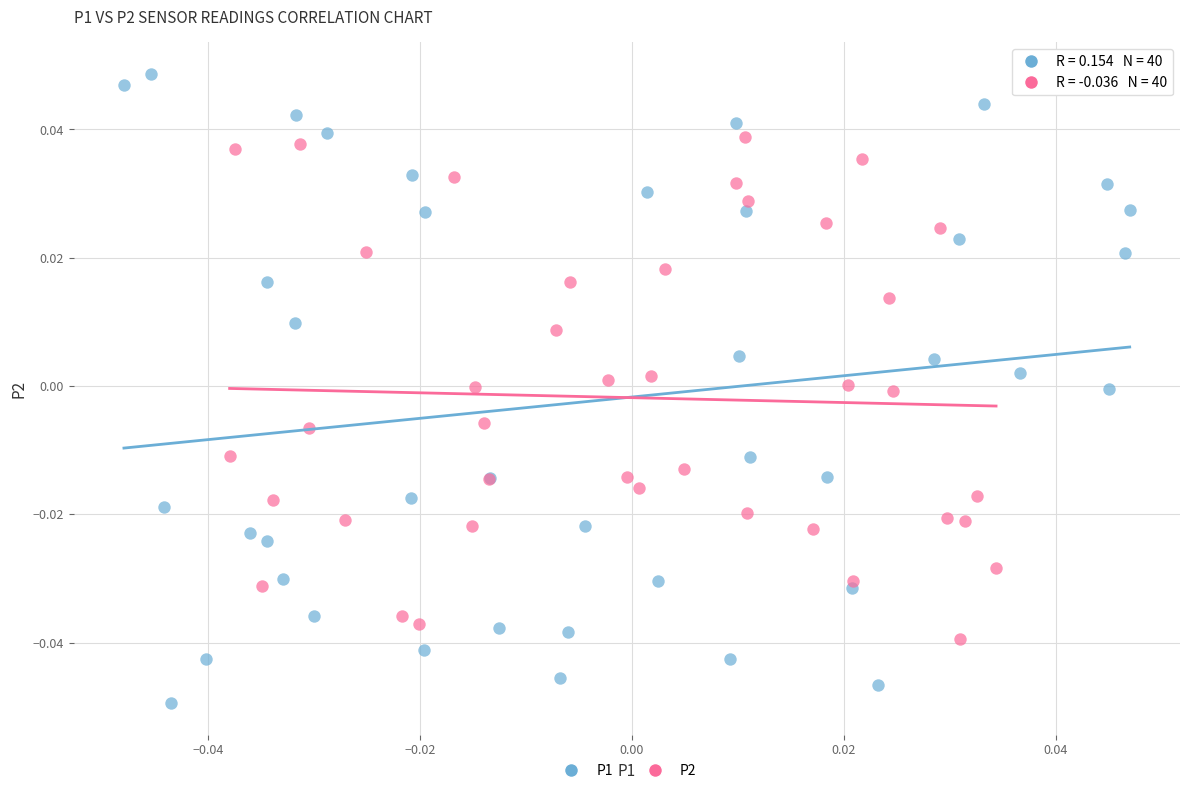

Which series reaches the maximum Y coordinate?

P1